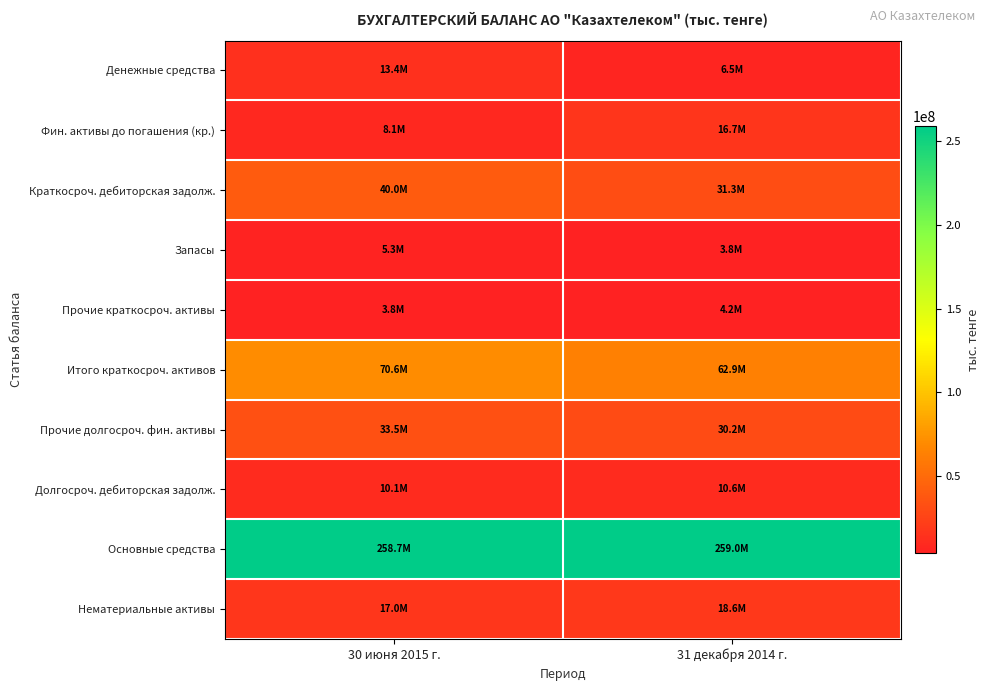

Which series has the largest range (max minus min)?

Краткосроч. дебиторская задолж.